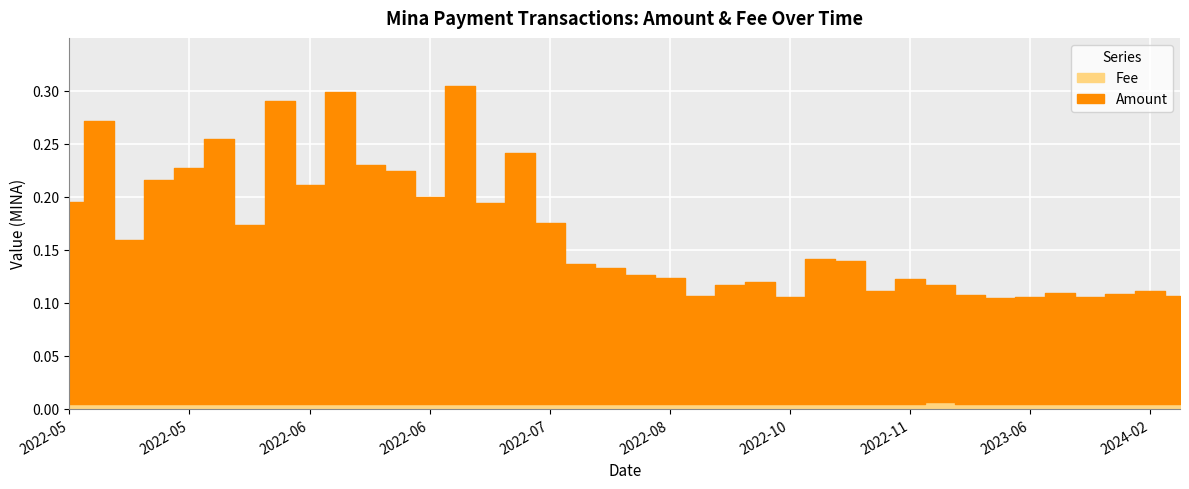

Reading right to left, what are all the values shown in this chart?

Amount: 2024-04-17=0.1	2024-02-18=0.1	2023-12-20=0.1	2023-10-19=0.1	2023-08-14=0.1	2023-06-08=0.1	2023-04-06=0.1	2023-01-30=0.1	2022-11-30=0.1	2022-11-21=0.1	2022-11-10=0.1	2022-10-30=0.1	2022-10-16=0.1	2022-10-02=0.1	2022-09-21=0.1	2022-09-11=0.1	2022-08-31=0.1	2022-08-21=0.1	2022-08-10=0.1	2022-07-31=0.1	2022-07-20=0.1	2022-07-06=0.2	2022-07-03=0.2	2022-06-29=0.2	2022-06-26=0.3	2022-06-22=0.2	2022-06-19=0.2	2022-06-15=0.2	2022-06-12=0.3	2022-06-08=0.2	2022-06-05=0.3	2022-06-01=0.2	2022-05-29=0.2	2022-05-26=0.2	2022-05-22=0.2	2022-05-18=0.2	2022-05-15=0.3	2022-05-11=0.2
Fee: 2024-04-17=0.0	2024-02-18=0.0	2023-12-20=0.0	2023-10-19=0.0	2023-08-14=0.0	2023-06-08=0.0	2023-04-06=0.0	2023-01-30=0.0	2022-11-30=0.0	2022-11-21=0.0	2022-11-10=0.0	2022-10-30=0.0	2022-10-16=0.0	2022-10-02=0.0	2022-09-21=0.0	2022-09-11=0.0	2022-08-31=0.0	2022-08-21=0.0	2022-08-10=0.0	2022-07-31=0.0	2022-07-20=0.0	2022-07-06=0.0	2022-07-03=0.0	2022-06-29=0.0	2022-06-26=0.0	2022-06-22=0.0	2022-06-19=0.0	2022-06-15=0.0	2022-06-12=0.0	2022-06-08=0.0	2022-06-05=0.0	2022-06-01=0.0	2022-05-29=0.0	2022-05-26=0.0	2022-05-22=0.0	2022-05-18=0.0	2022-05-15=0.0	2022-05-11=0.0